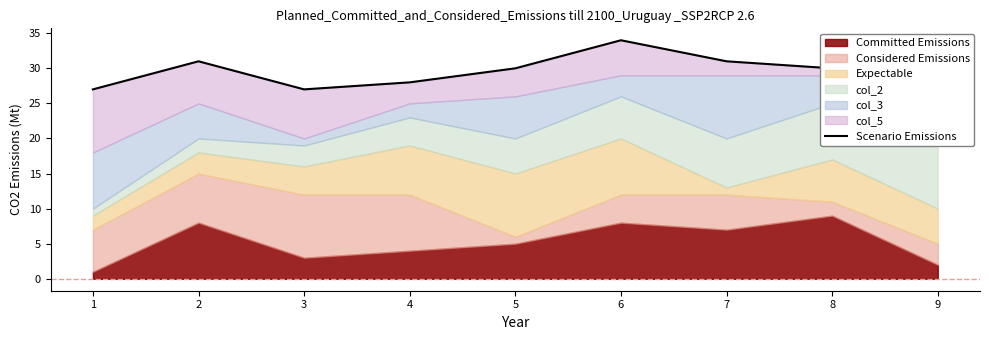

What is the sum of all values?

272